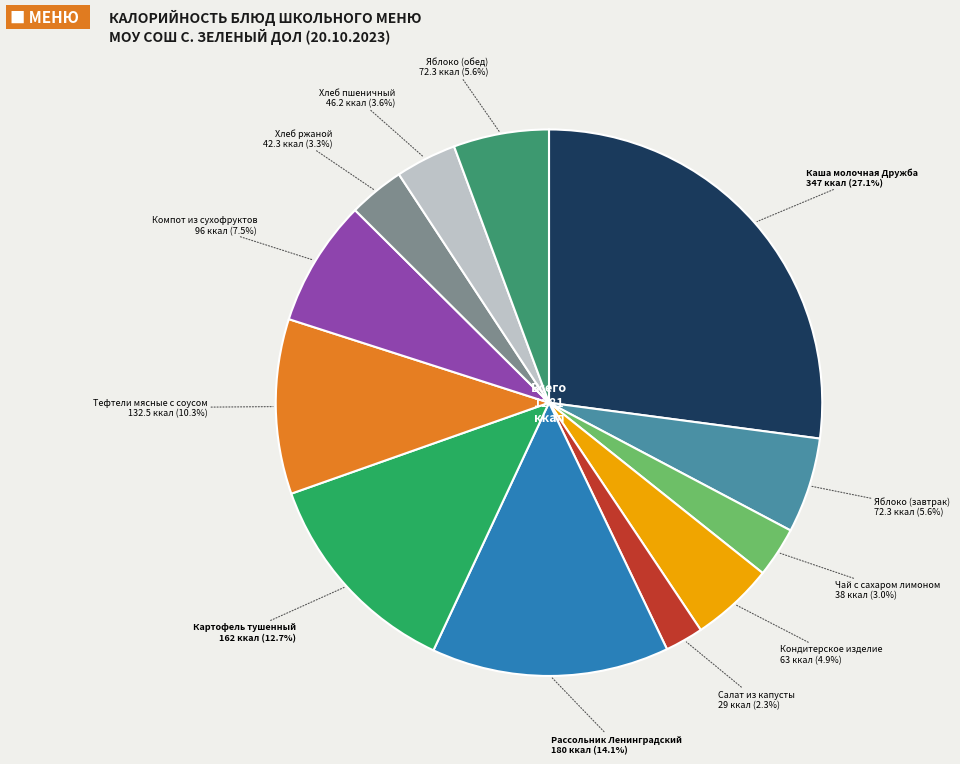

Approximately how many times larger is the value at Яблоко (завтрак) compared to Тефтели мясные с соусом?

0.5